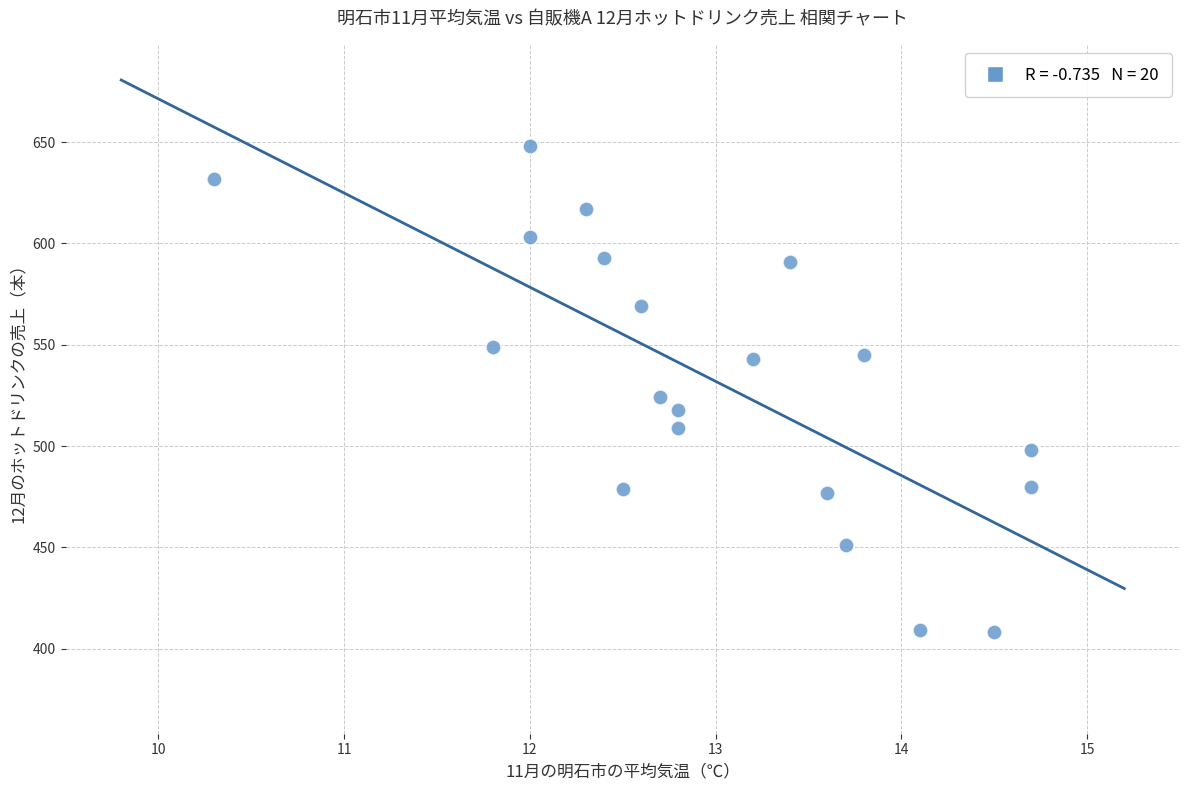

What Y value in the scatter plot is closest to 528?

524